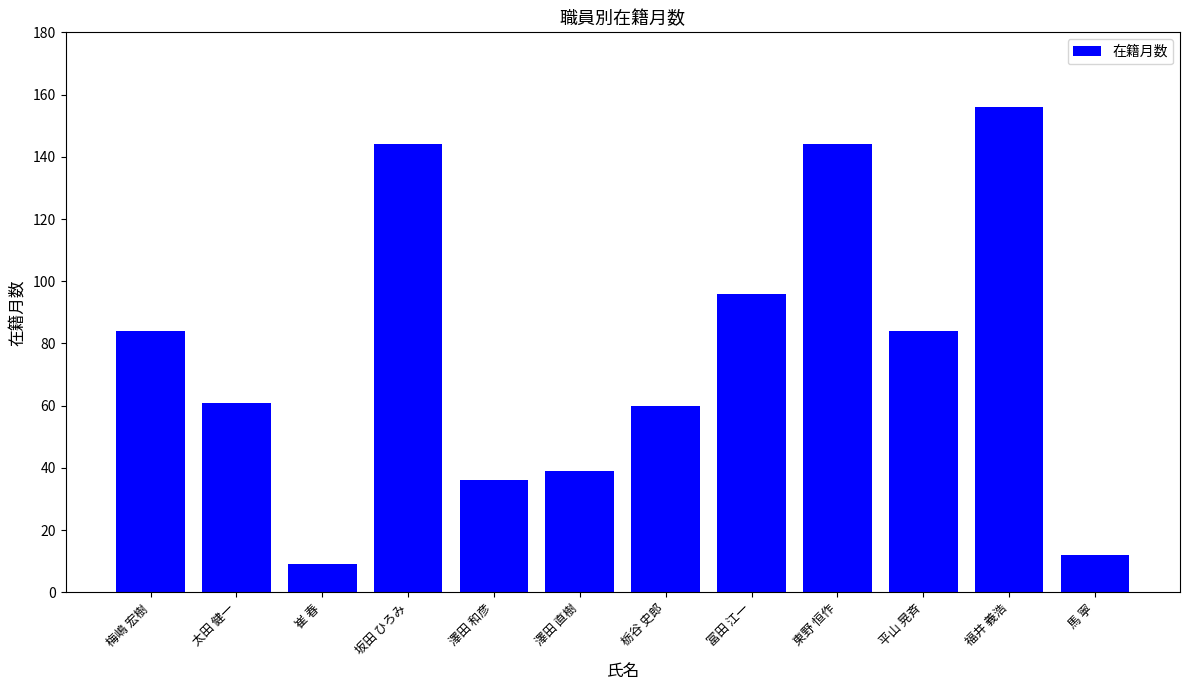

What is the ratio of the value at 福井 義浩 to the value at 馬 寧?

13.0